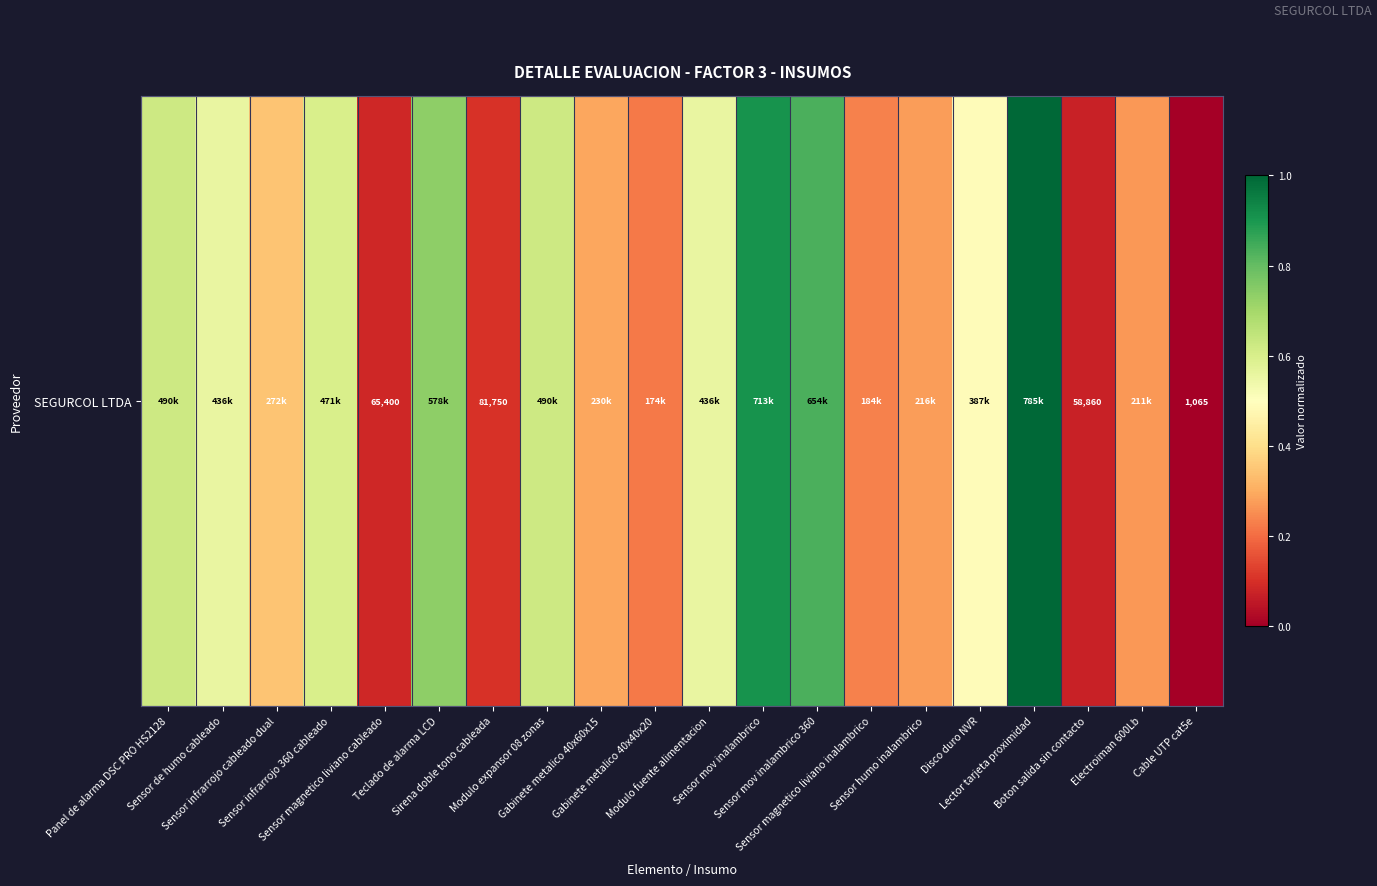

Rank the categories by value from lowest to highest.

Cable UTP cat5e, Boton salida sin contacto, Sensor magnetico liviano cableado, Sirena doble tono cableada, Gabinete metalico 40x40x20, Sensor magnetico liviano inalambrico, Electroiman 600Lb, Sensor humo inalambrico, Gabinete metalico 40x60x15, Sensor infrarrojo cableado dual, Disco duro NVR, Sensor de humo cableado, Modulo fuente alimentacion, Sensor infrarrojo 360 cableado, Panel de alarma DSC PRO HS2128, Modulo expansor 08 zonas, Teclado de alarma LCD, Sensor mov inalambrico 360, Sensor mov inalambrico, Lector tarjeta proximidad